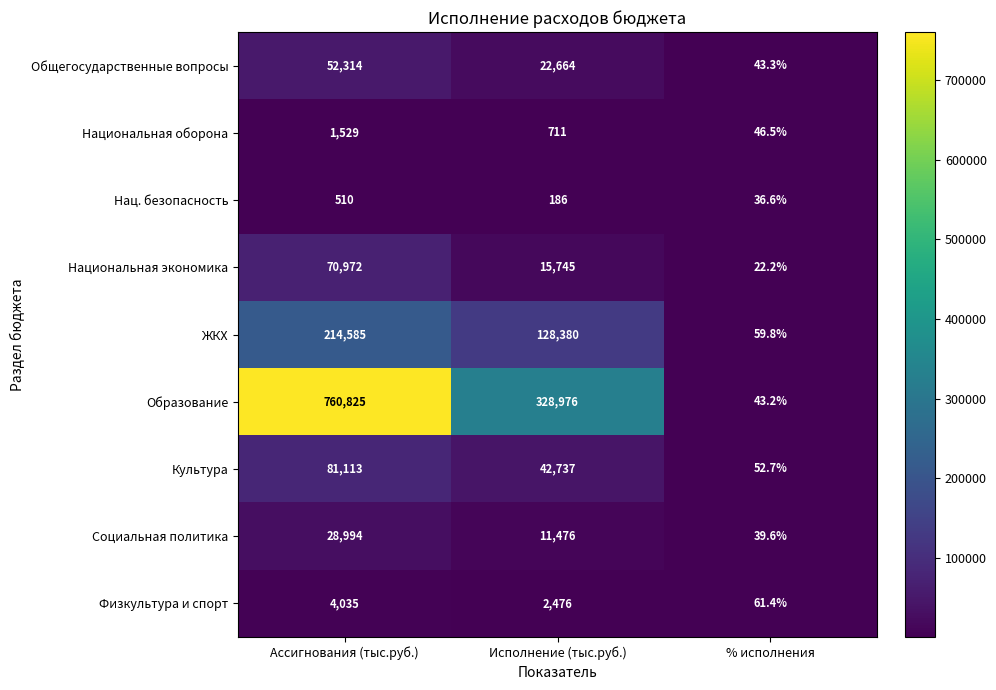

The Общегосударственные вопросы series shows 52314.0 at Ассигнования (тыс.руб.). True or false?

True